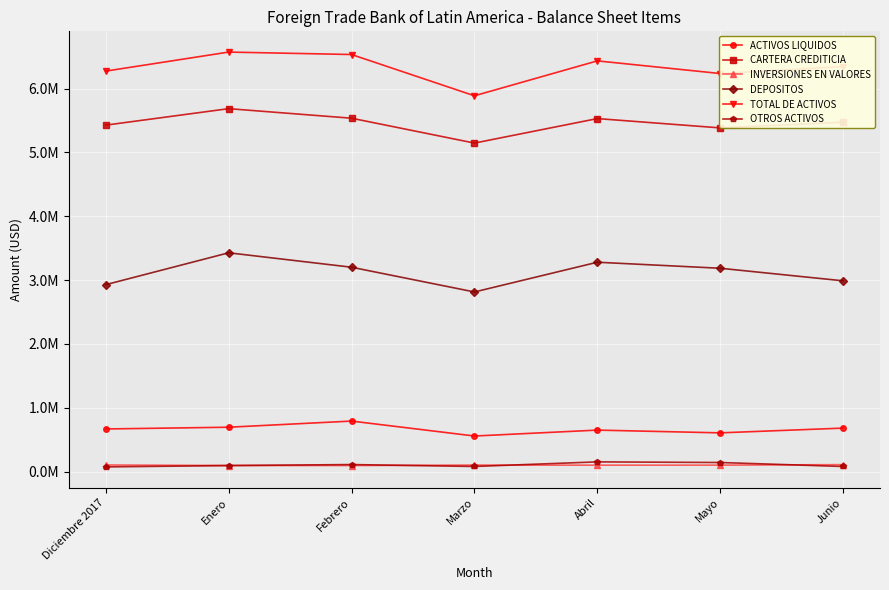

Which series has the largest range (max minus min)?

TOTAL DE ACTIVOS